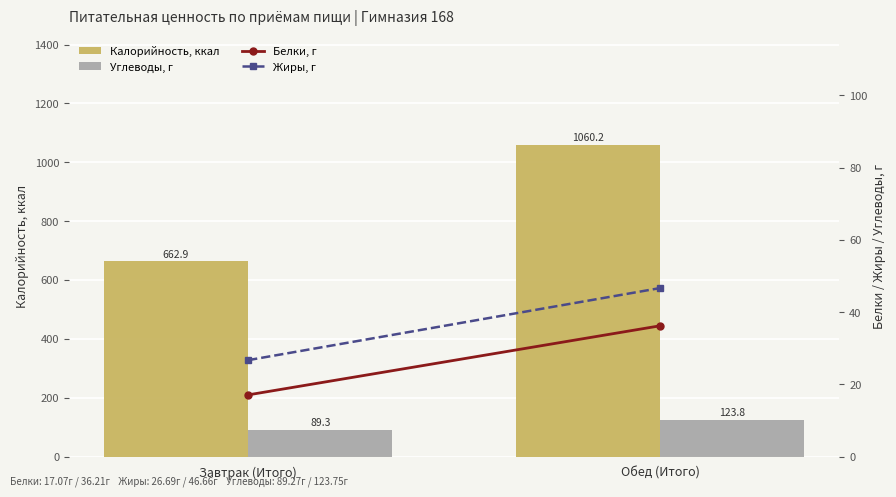

Reading left to right, what are all the values shown in this chart?

Калорийность, ккал: 662.9	1060.2
Углеводы, г: 89.3	123.8
Белки, г: 17.1	36.2
Жиры, г: 26.7	46.7